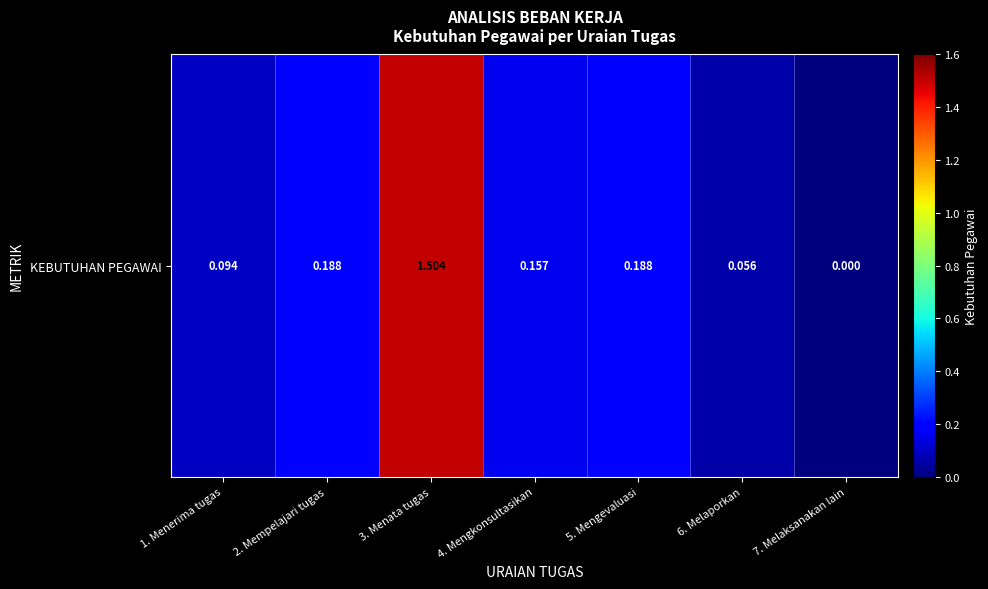

What is the sum of all values?

2.2